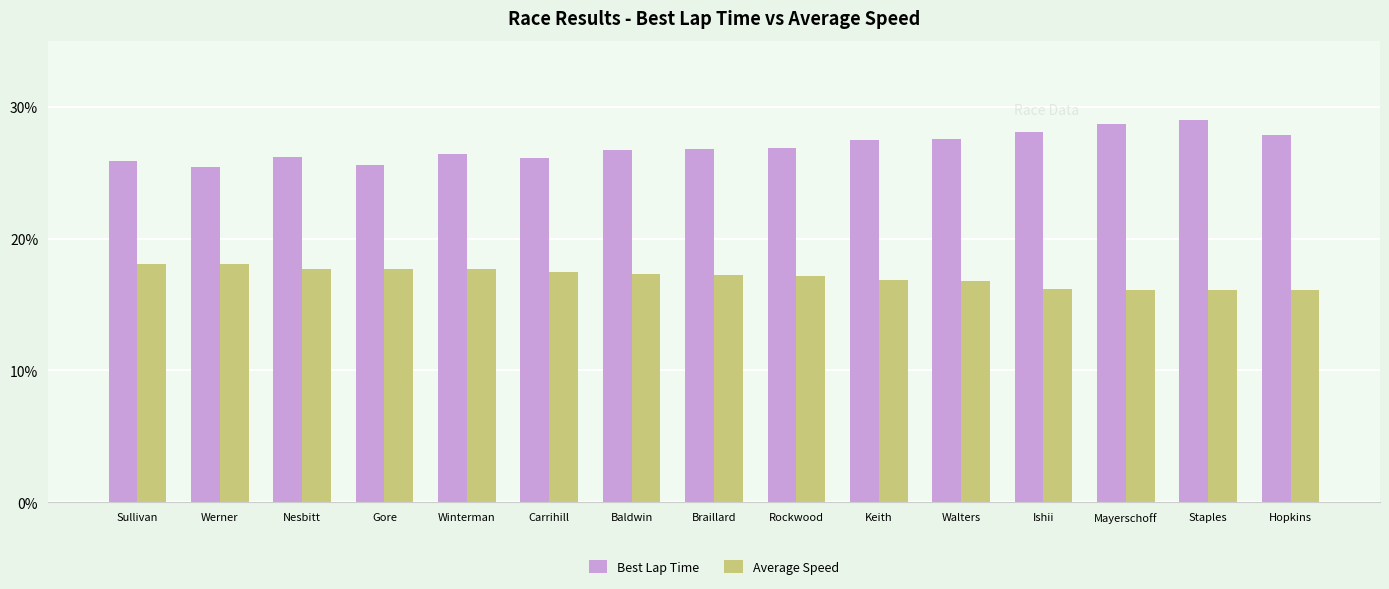

Which series changed the most between Staples and Hopkins?

Best Lap Time